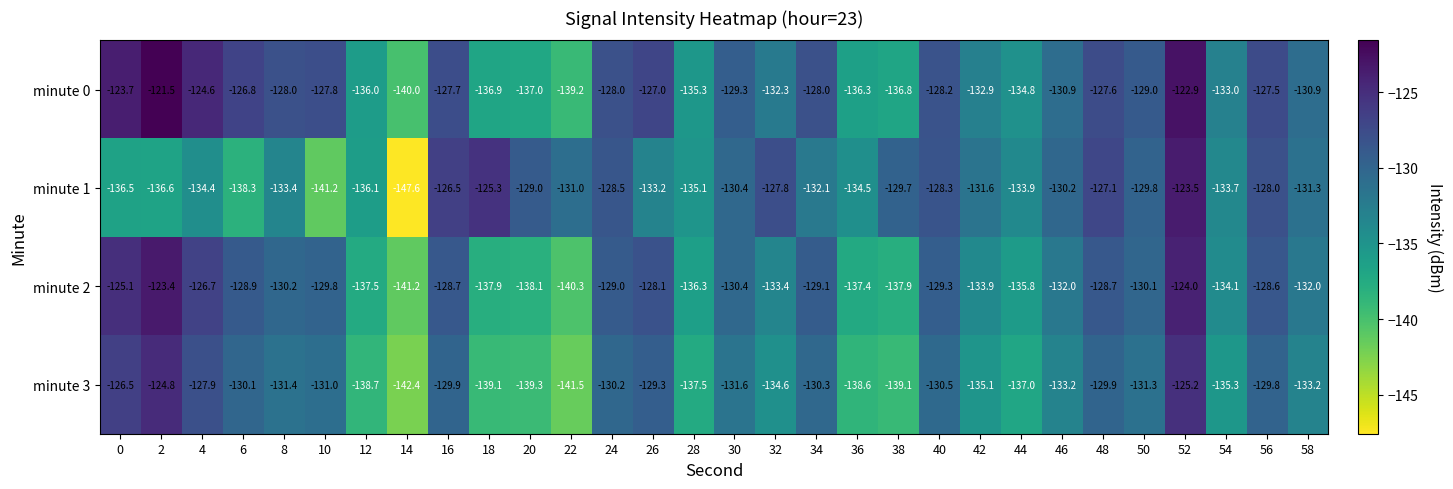

What is the difference between the highest and lowest values at 34?

4.1